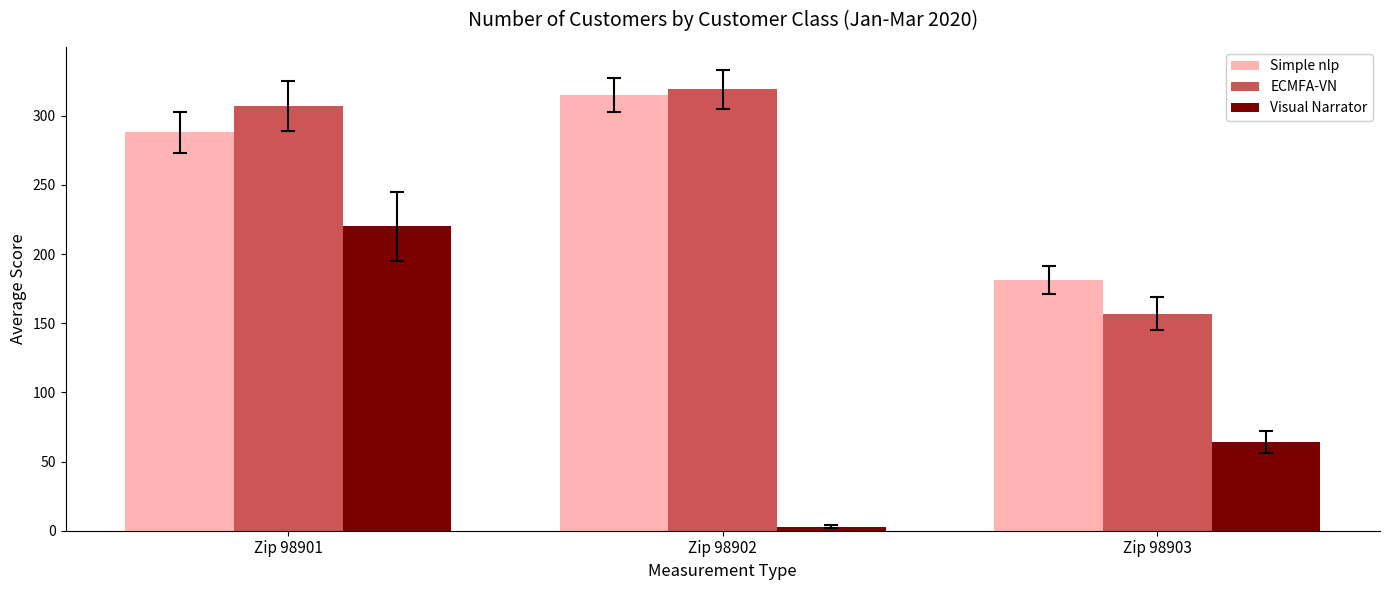

Which label corresponds to the smallest value in the chart?

Zip 98902